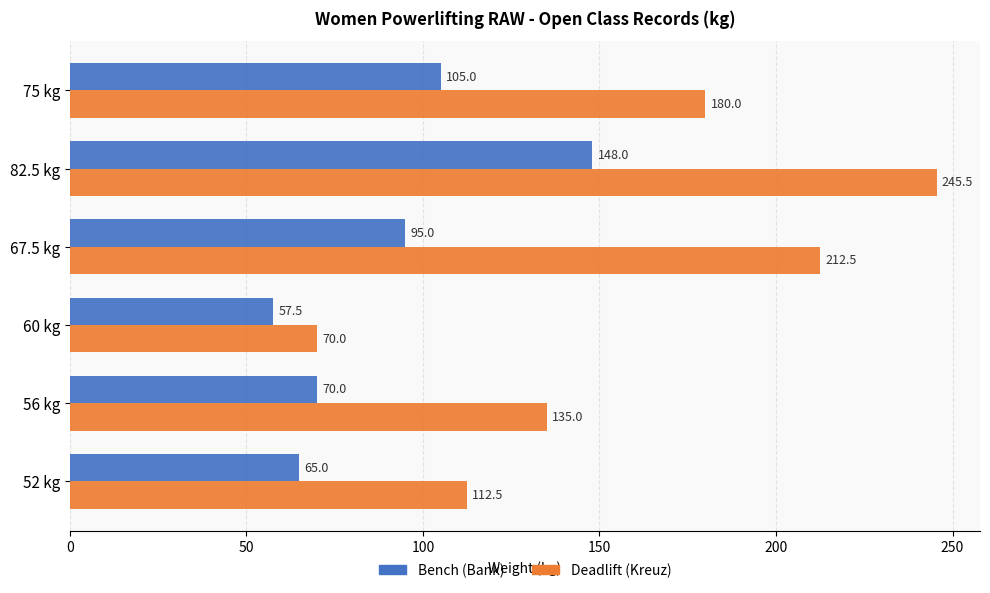

Is it true that Deadlift (Kreuz) equals 212.5 at 67.5 kg?

True